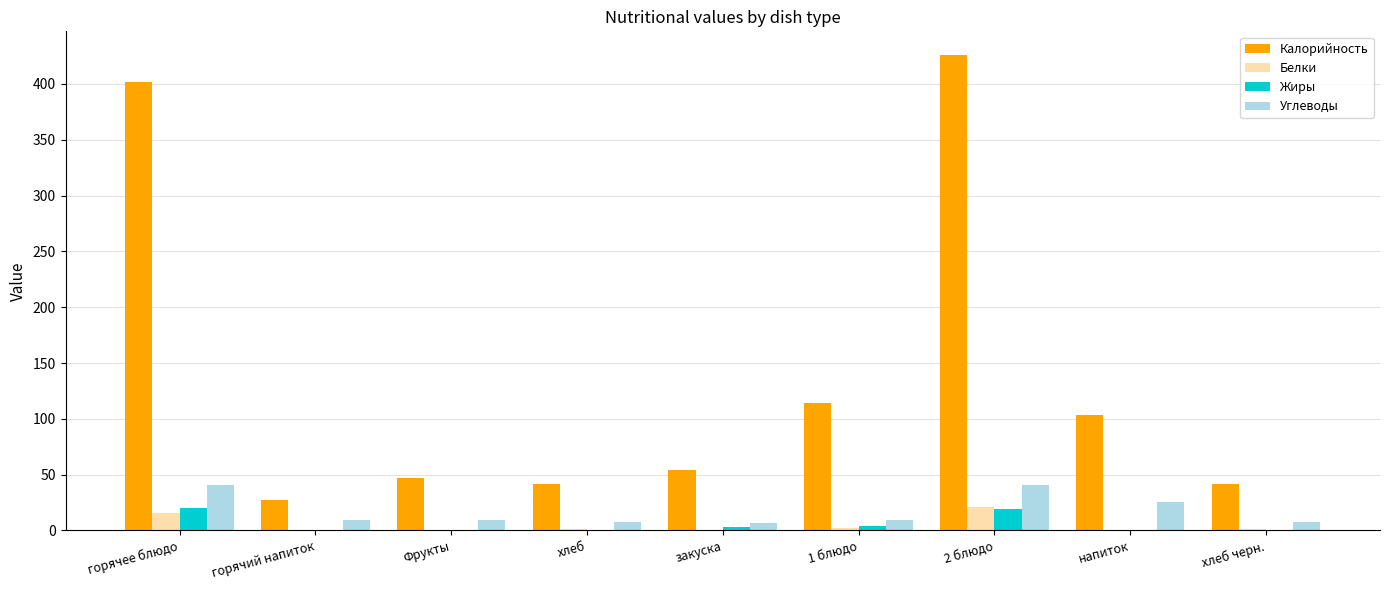

What is the maximum value for Белки?

21.2